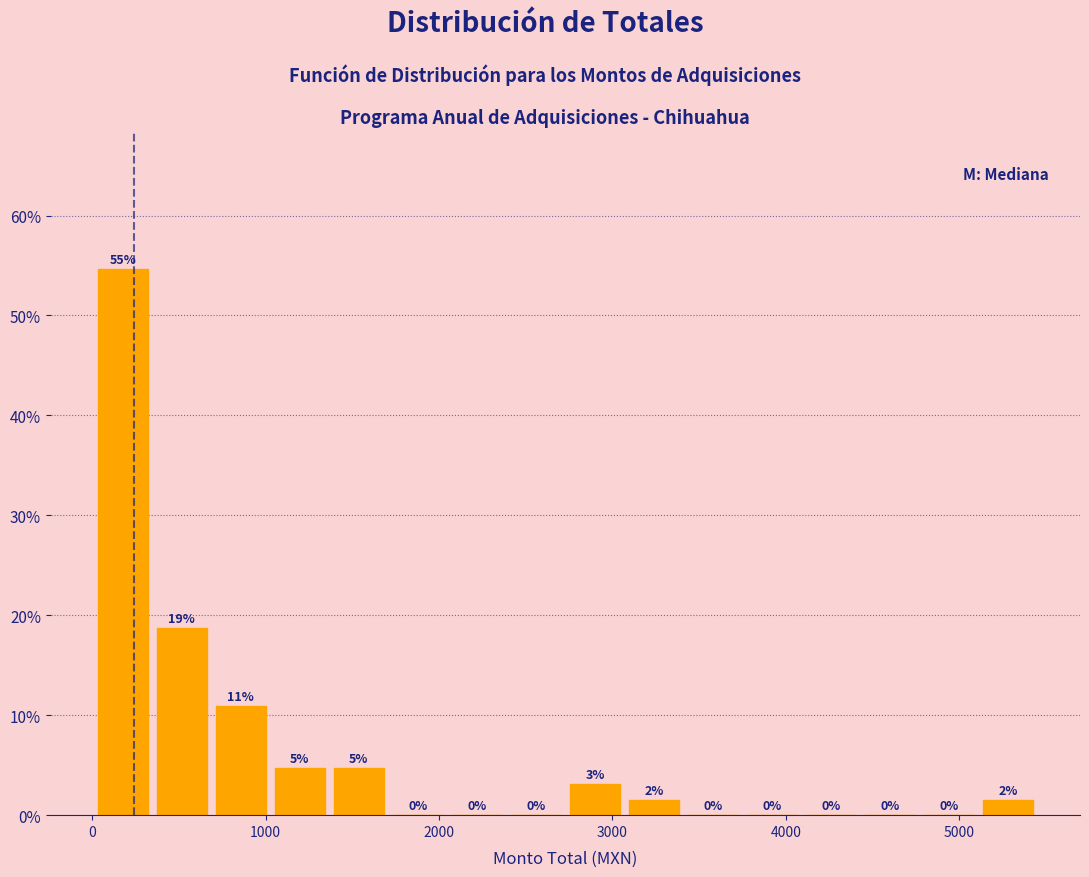

Around what value on the x-axis is the tallest bar? Give the approximate position of its centre, as read against the axis.

200